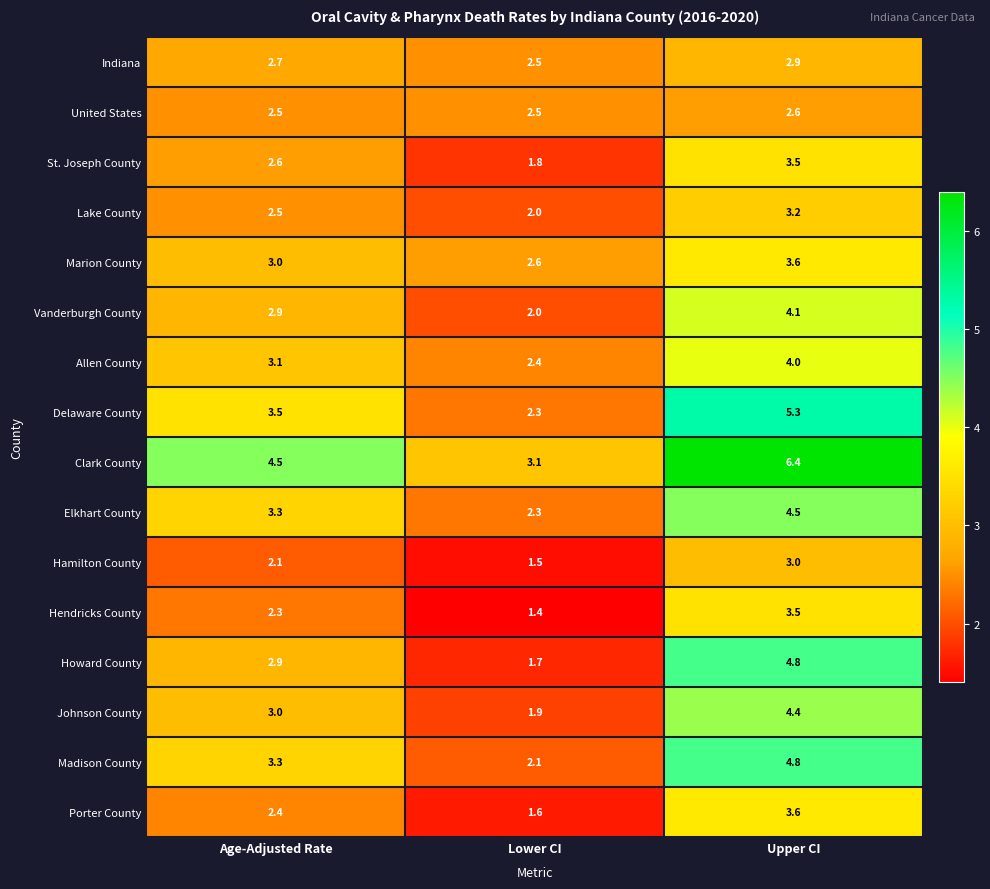

What is the minimum value shown in the chart?

1.4